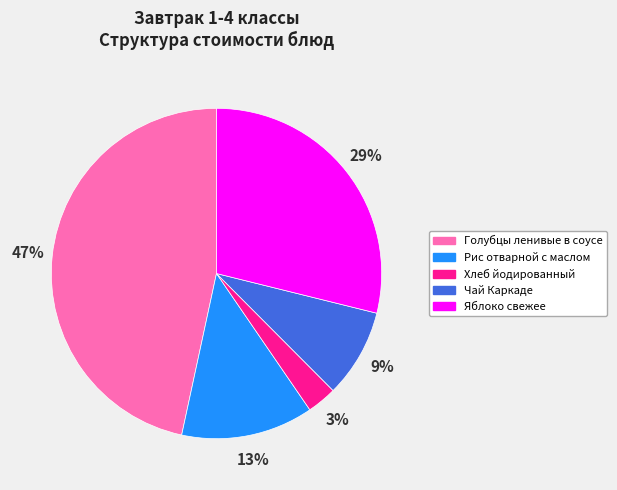

Combined, do Рис отварной с маслом and Хлеб йодированный account for over 50%?

No